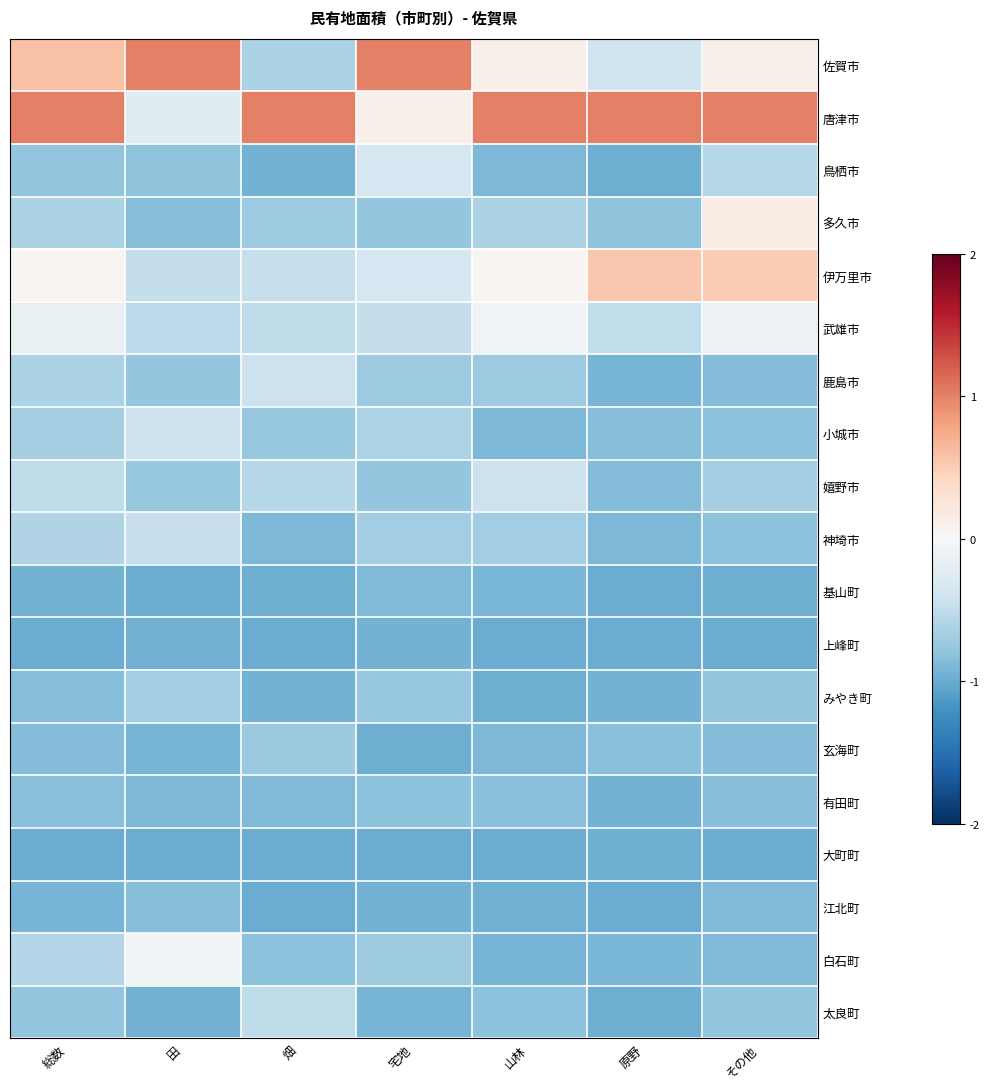

Reading right to left, extract all data points from this chart.

佐賀市: その他=0.1	原野=-0.4	山林=0.1	宅地=1.0	畑=-0.6	田=1.0	総数=0.6
唐津市: その他=1.0	原野=1.0	山林=1.0	宅地=0.1	畑=1.0	田=-0.2	総数=1.0
鳥栖市: その他=-0.6	原野=-1.0	山林=-0.9	宅地=-0.3	畑=-0.9	田=-0.8	総数=-0.8
多久市: その他=0.1	原野=-0.8	山林=-0.6	宅地=-0.8	畑=-0.7	田=-0.8	総数=-0.6
伊万里市: その他=0.5	原野=0.5	山林=0.0	宅地=-0.3	畑=-0.5	田=-0.5	総数=0.0
武雄市: その他=-0.1	原野=-0.5	山林=-0.1	宅地=-0.5	畑=-0.5	田=-0.5	総数=-0.2
鹿島市: その他=-0.9	原野=-0.9	山林=-0.7	宅地=-0.7	畑=-0.4	田=-0.8	総数=-0.6
小城市: その他=-0.8	原野=-0.9	山林=-0.9	宅地=-0.6	畑=-0.8	田=-0.4	総数=-0.7
嬉野市: その他=-0.7	原野=-0.9	山林=-0.4	宅地=-0.8	畑=-0.6	田=-0.8	総数=-0.5
神埼市: その他=-0.8	原野=-0.9	山林=-0.7	宅地=-0.7	畑=-0.9	田=-0.5	総数=-0.6
基山町: その他=-1.0	原野=-1.0	山林=-0.9	宅地=-0.9	畑=-1.0	田=-1.0	総数=-0.9
上峰町: その他=-1.0	原野=-1.0	山林=-1.0	宅地=-0.9	畑=-1.0	田=-1.0	総数=-1.0
みやき町: その他=-0.8	原野=-0.9	山林=-1.0	宅地=-0.8	畑=-0.9	田=-0.7	総数=-0.9
玄海町: その他=-0.9	原野=-0.8	山林=-0.9	宅地=-1.0	畑=-0.7	田=-0.9	総数=-0.9
有田町: その他=-0.8	原野=-0.9	山林=-0.8	宅地=-0.8	畑=-0.9	田=-0.9	総数=-0.8
大町町: その他=-1.0	原野=-1.0	山林=-1.0	宅地=-1.0	畑=-1.0	田=-1.0	総数=-1.0
江北町: その他=-0.9	原野=-1.0	山林=-1.0	宅地=-1.0	畑=-1.0	田=-0.9	総数=-0.9
白石町: その他=-0.9	原野=-0.9	山林=-0.9	宅地=-0.7	畑=-0.8	田=-0.1	総数=-0.6
太良町: その他=-0.8	原野=-1.0	山林=-0.8	宅地=-0.9	畑=-0.5	田=-1.0	総数=-0.8